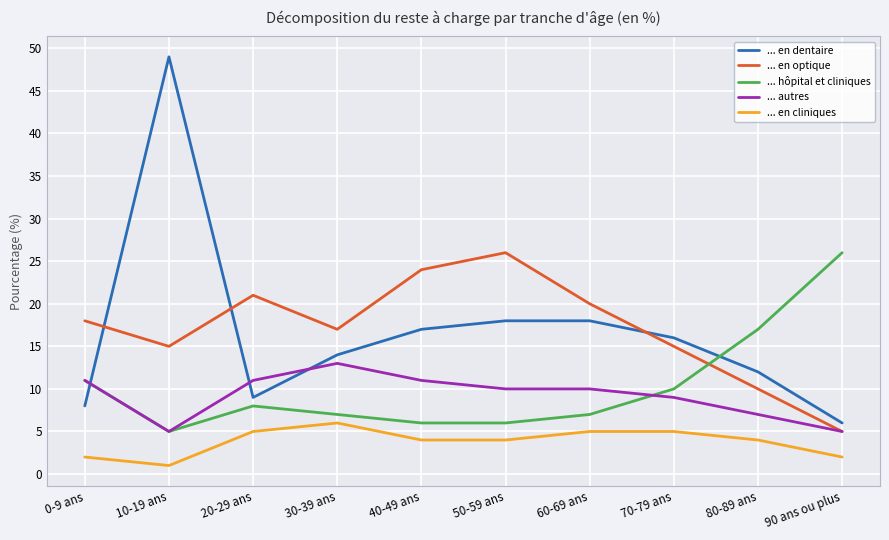

What is the difference between the maximum and minimum values in the ... en cliniques series?

5